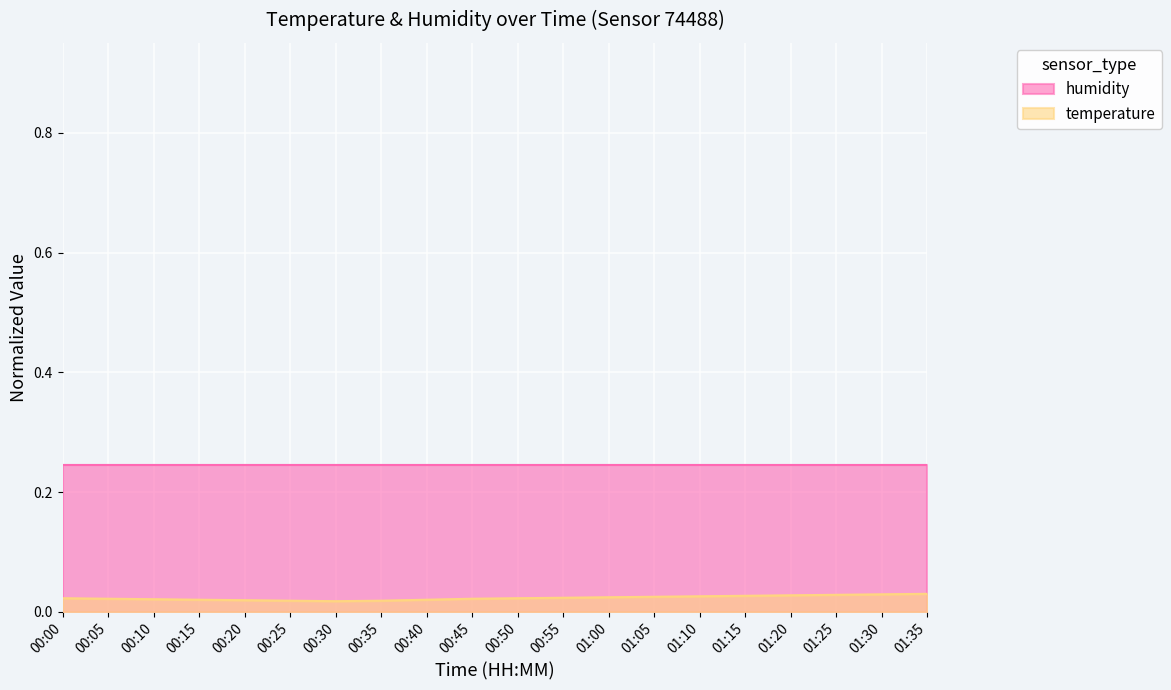

The chart shows a value of 0.0 at 01:25. True or false?

True